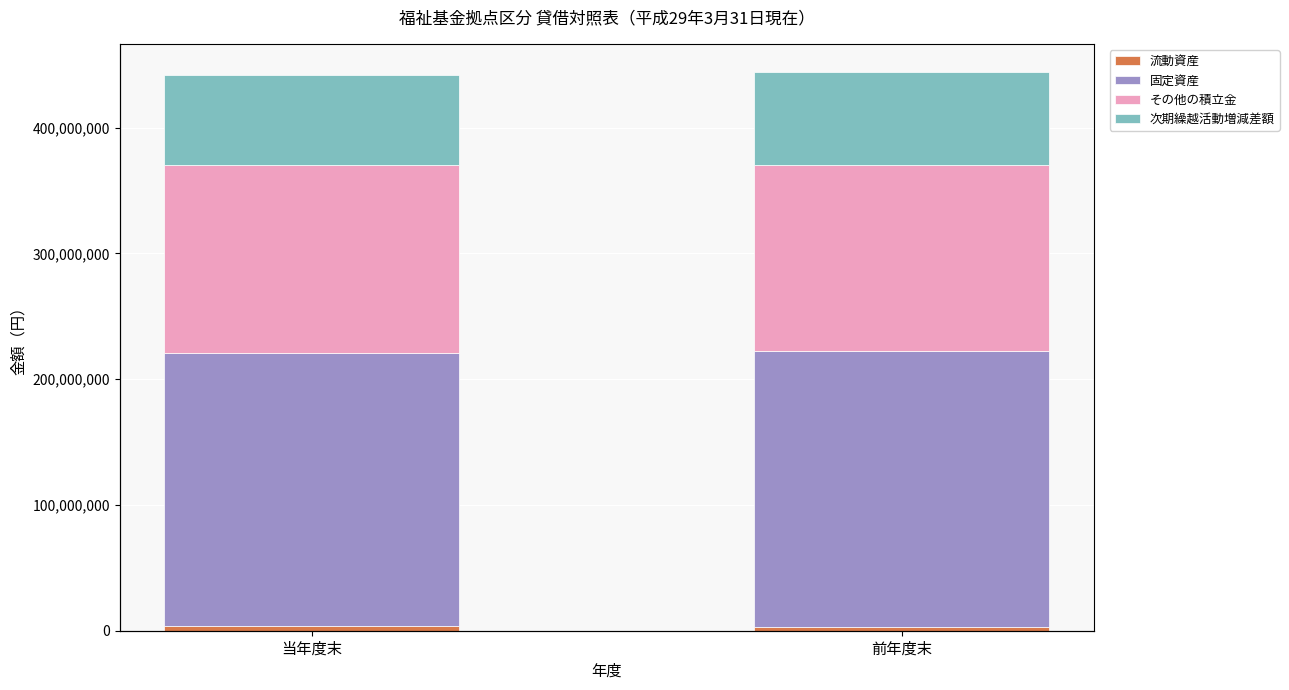

Which series has the largest range (max minus min)?

次期繰越活動増減差額